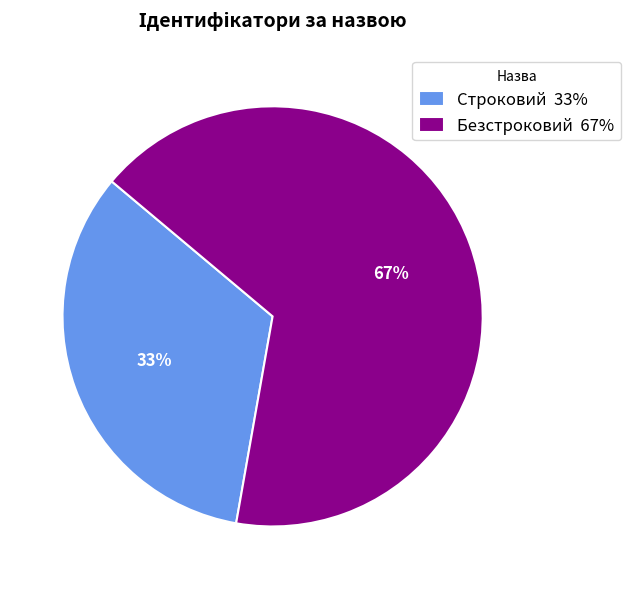

Which slice is the smallest?

Строковий